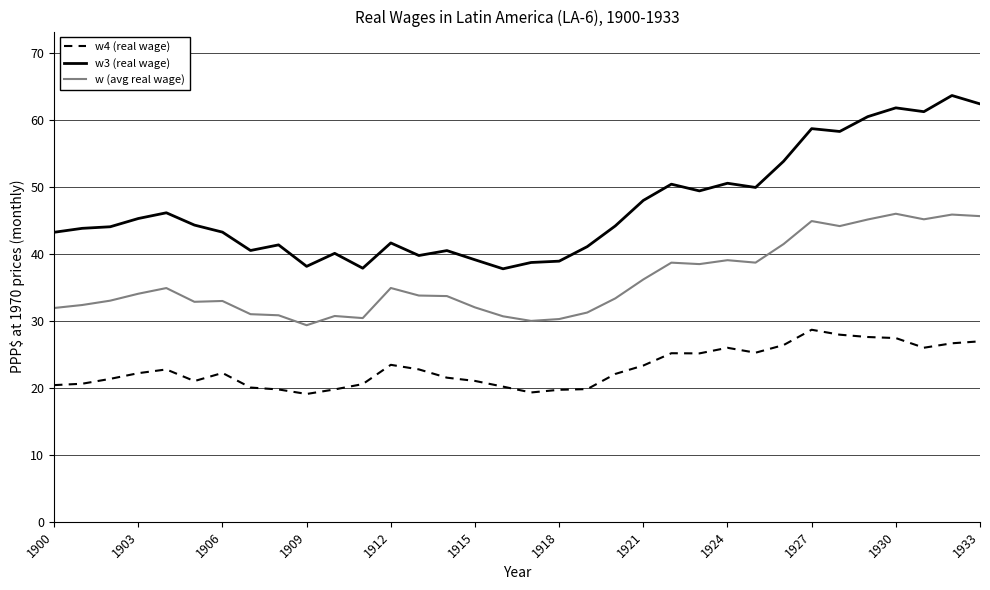

Which series has the largest range (max minus min)?

w3 (real wage)